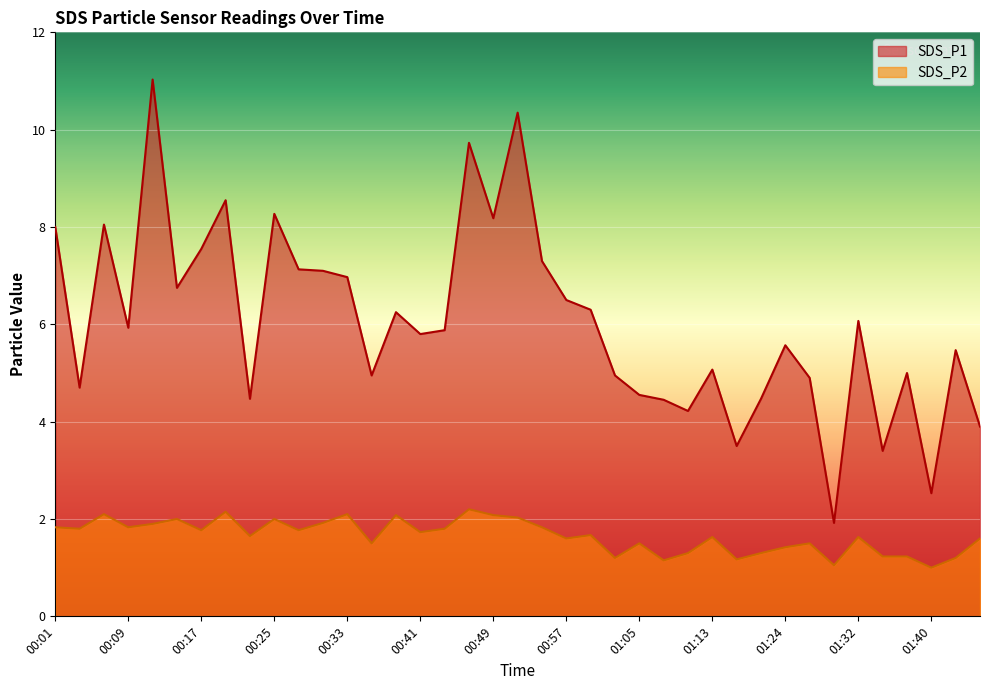

At which category is the sum across all series the highest?

00:12